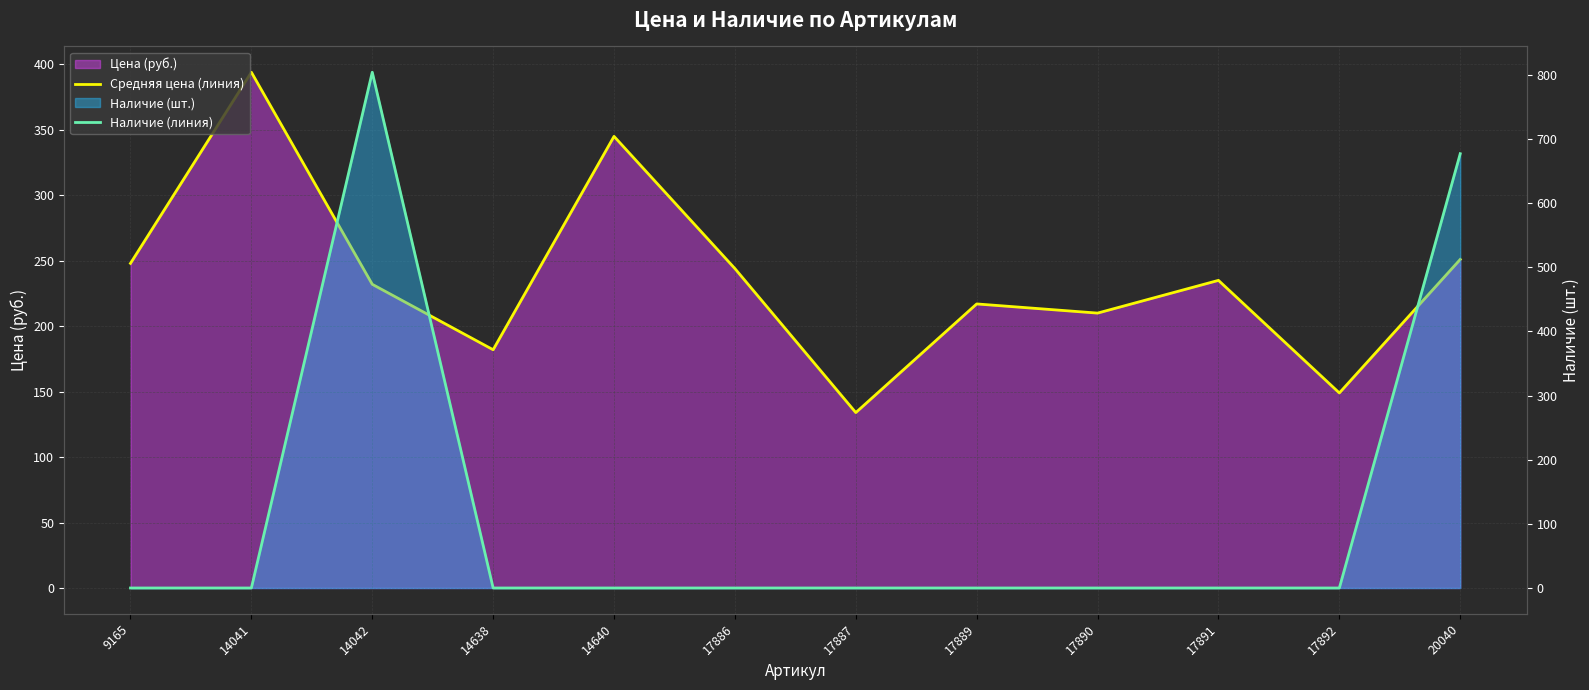

In Средняя цена (линия), how many points are lower than both neighbors (excluding endpoints)?

4